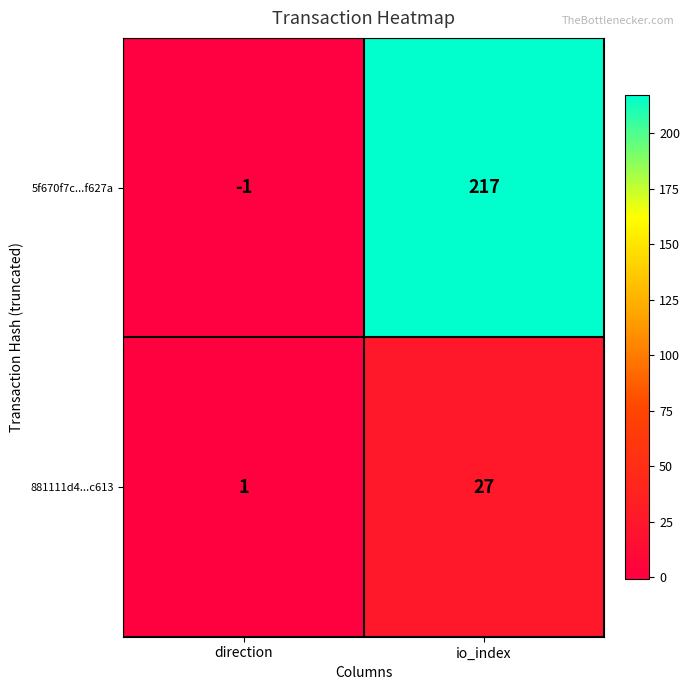

Reading left to right, transcribe all the data shown in this chart.

5f670f7c...f627a: -1	217
881111d4...c613: 1	27